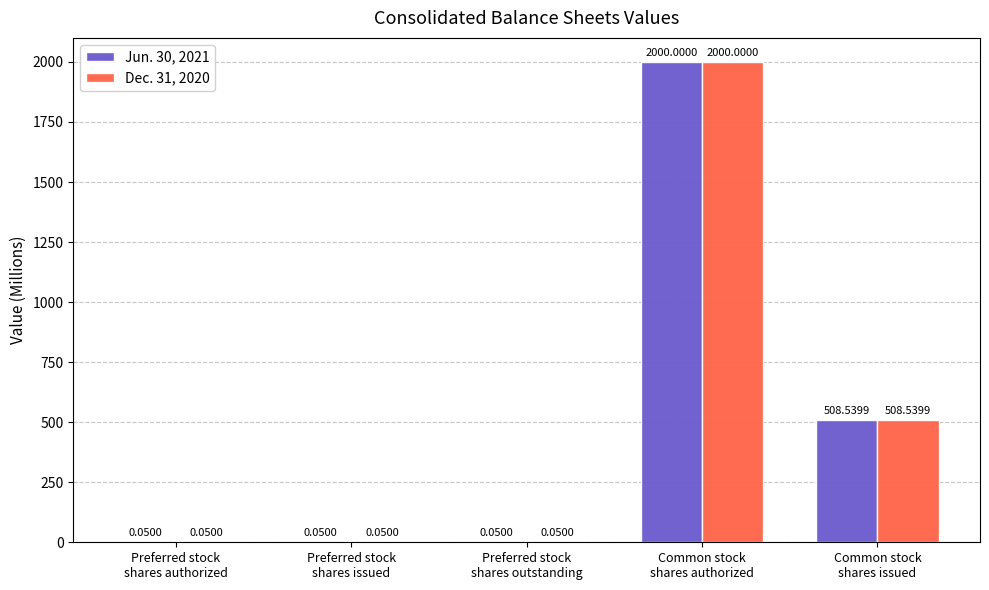

How many data points does each series have?

5